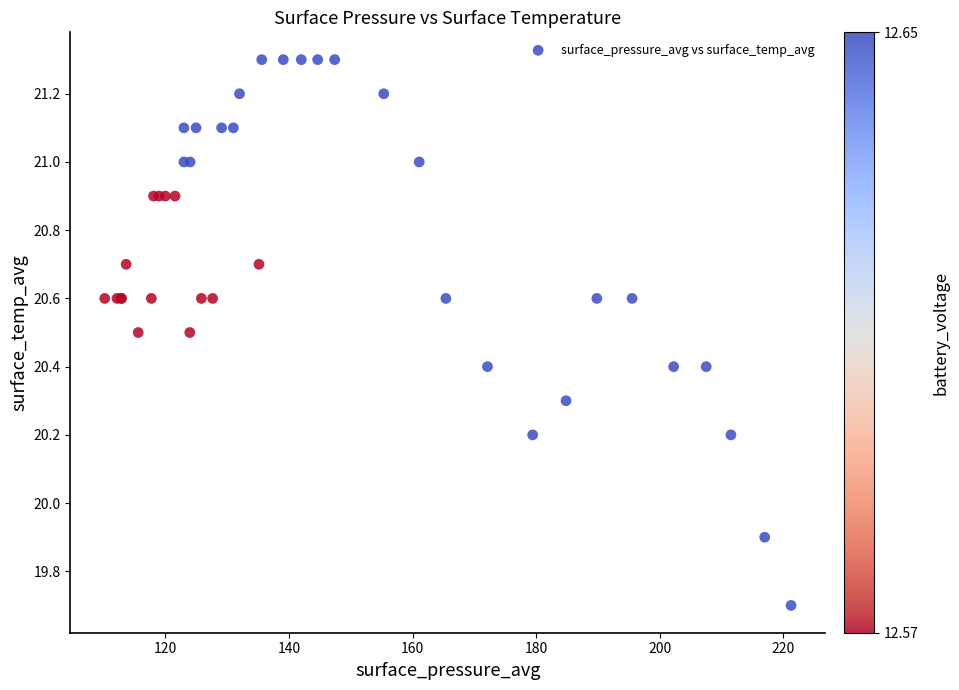

What Y value in the scatter plot is closest to 20?

19.9